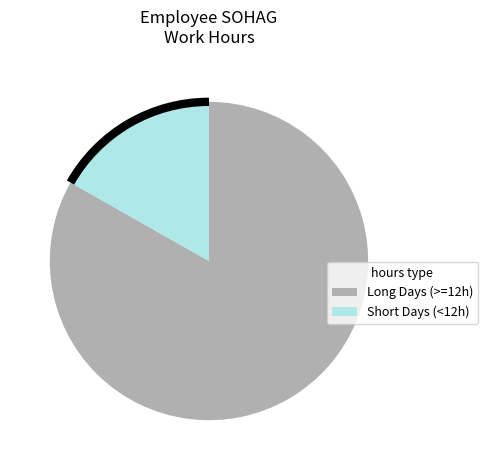

Does any single category account for the majority?

Yes